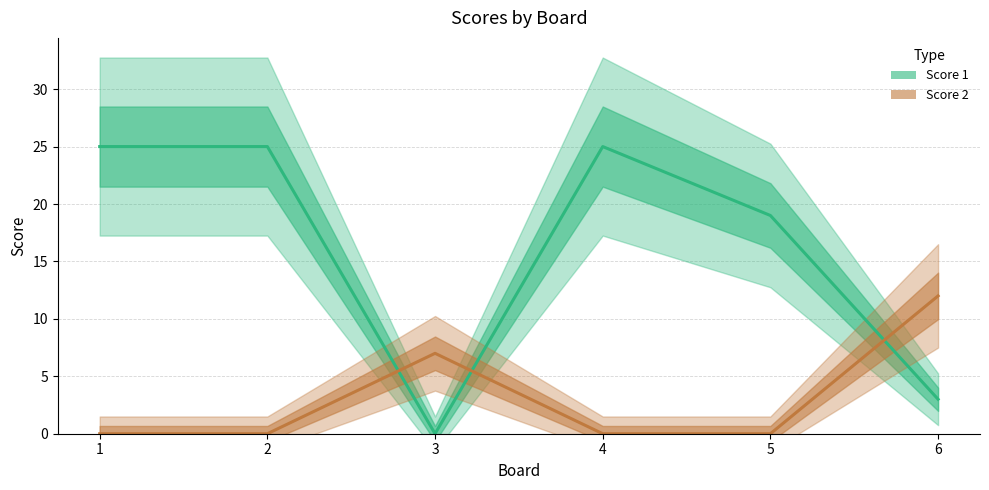

What is the difference between the second highest and second lowest values in the Score 2 series?

7